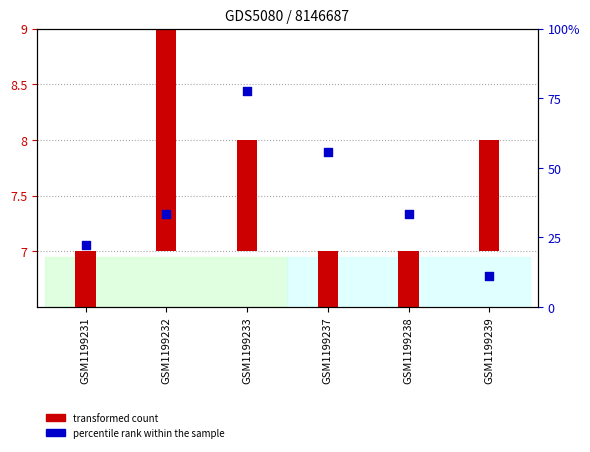

What is the change in value from GSM1199237 to GSM1199239?

-44.4